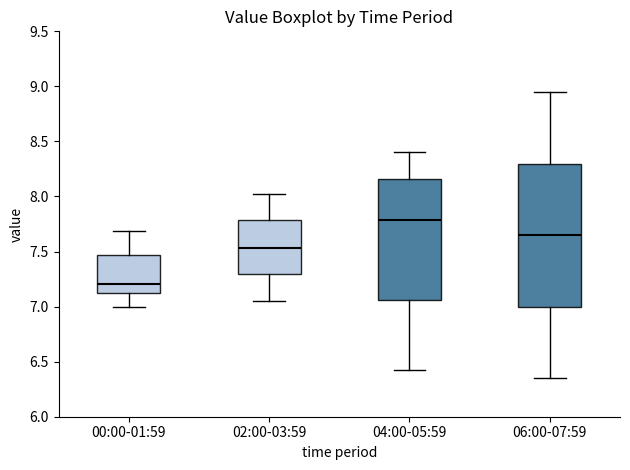

Reading left to right, transcribe this box plot: for each box, give where its median line is, the range the box spans, and where its two whiskers end, as read against the y-axis. The values are not printed on the chart, so give them approximately, as read against the axis.

00:00-01:59: median 7.20, box 7.15 to 7.45, whiskers 7.00 to 7.70
02:00-03:59: median 7.55, box 7.30 to 7.80, whiskers 7.05 to 8.00
04:00-05:59: median 7.80, box 7.05 to 8.15, whiskers 6.40 to 8.40
06:00-07:59: median 7.65, box 7.00 to 8.30, whiskers 6.35 to 8.95